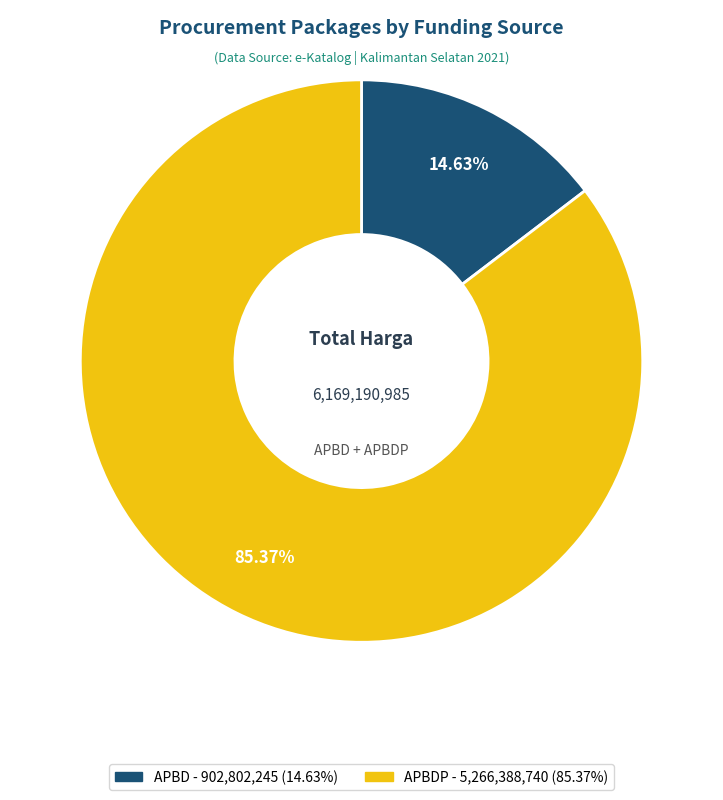

Is there any slice that represents more than half of the pie?

Yes